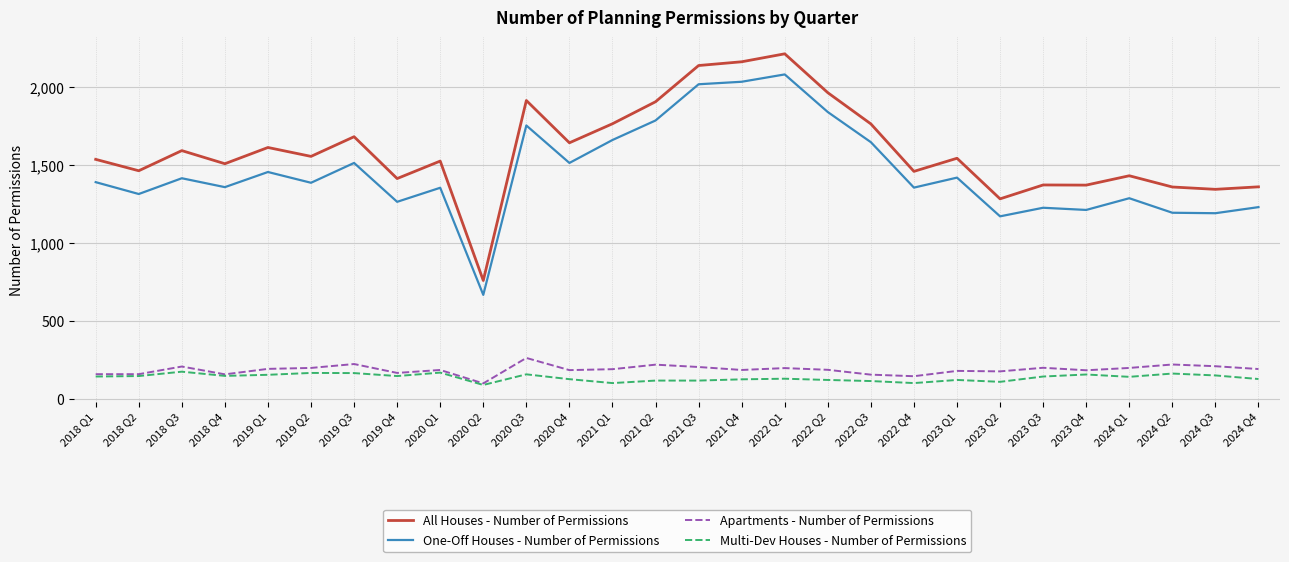

Which series has the widest spread of values?

All Houses - Number of Permissions